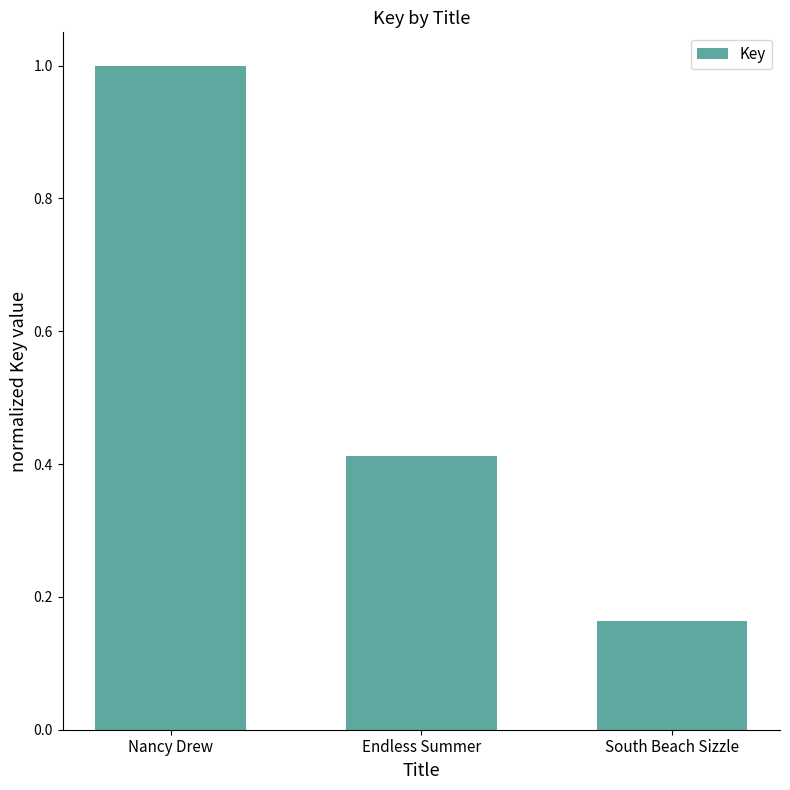

What is the change in value from Nancy Drew to Endless Summer?

-0.6